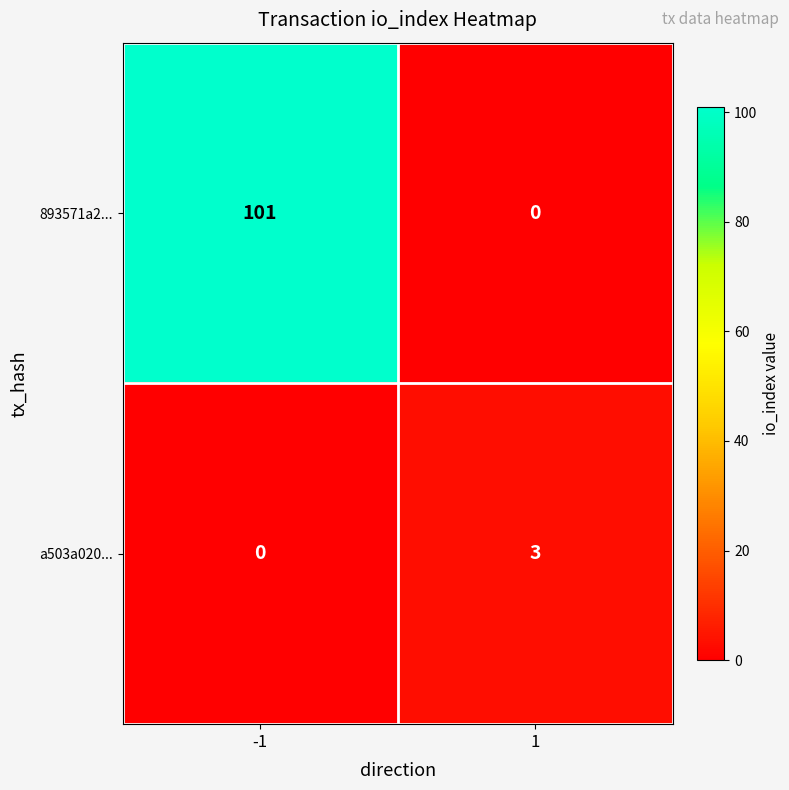

Reading left to right, extract all data points from this chart.

893571a2...: 101	0
a503a020...: 0	3